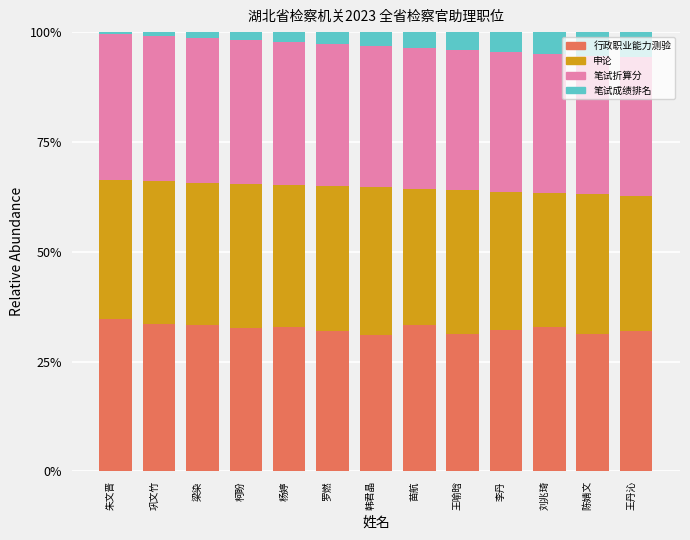

The value of 行政职业能力测验 at 杨婷 is 54.1. True or false?

False